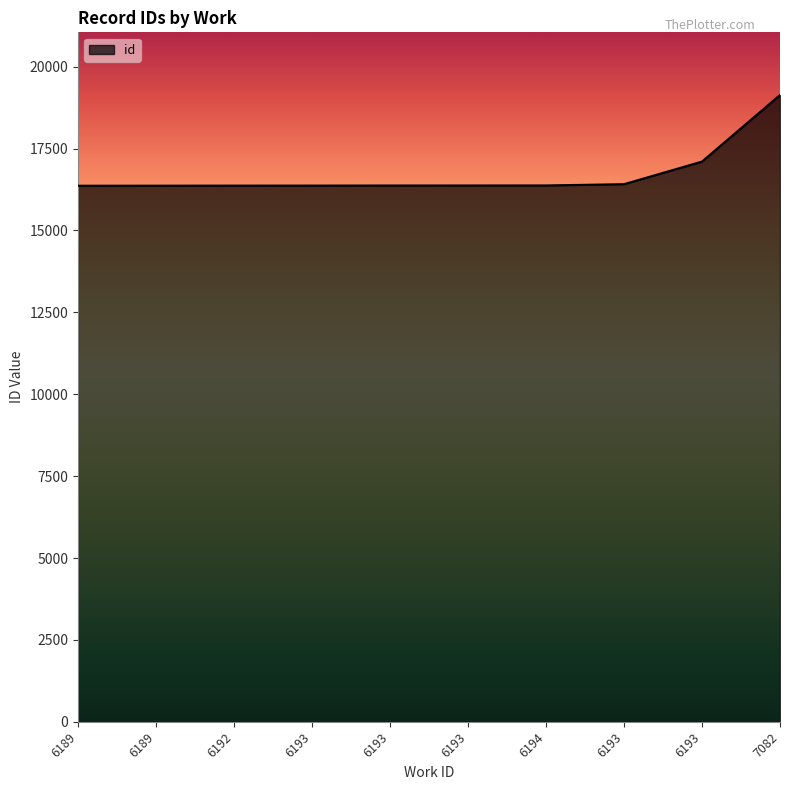

What is the average value?

16725